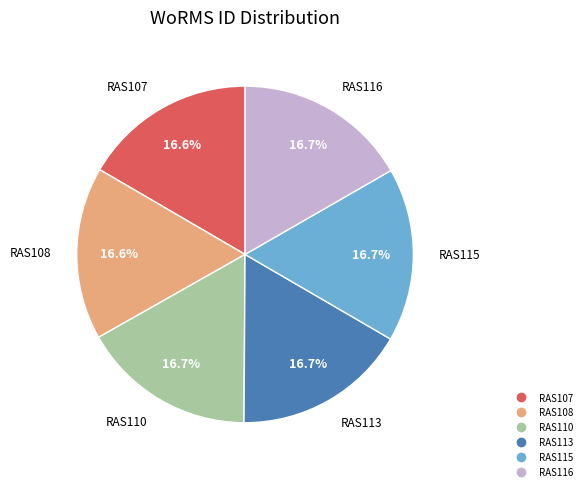

Is there a majority slice in this chart?

No